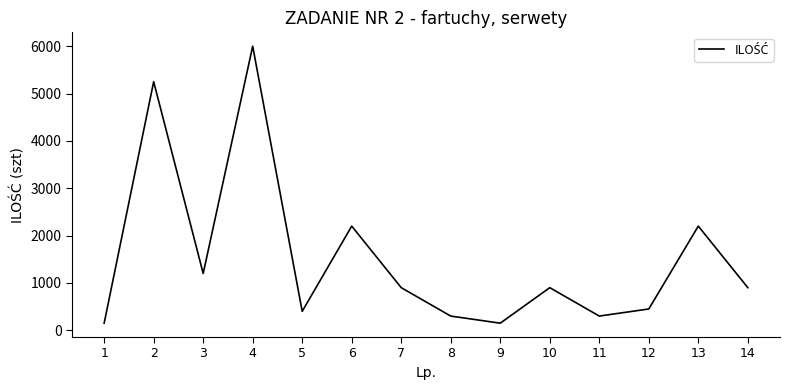

What is the change in value from 9 to 10?

+750